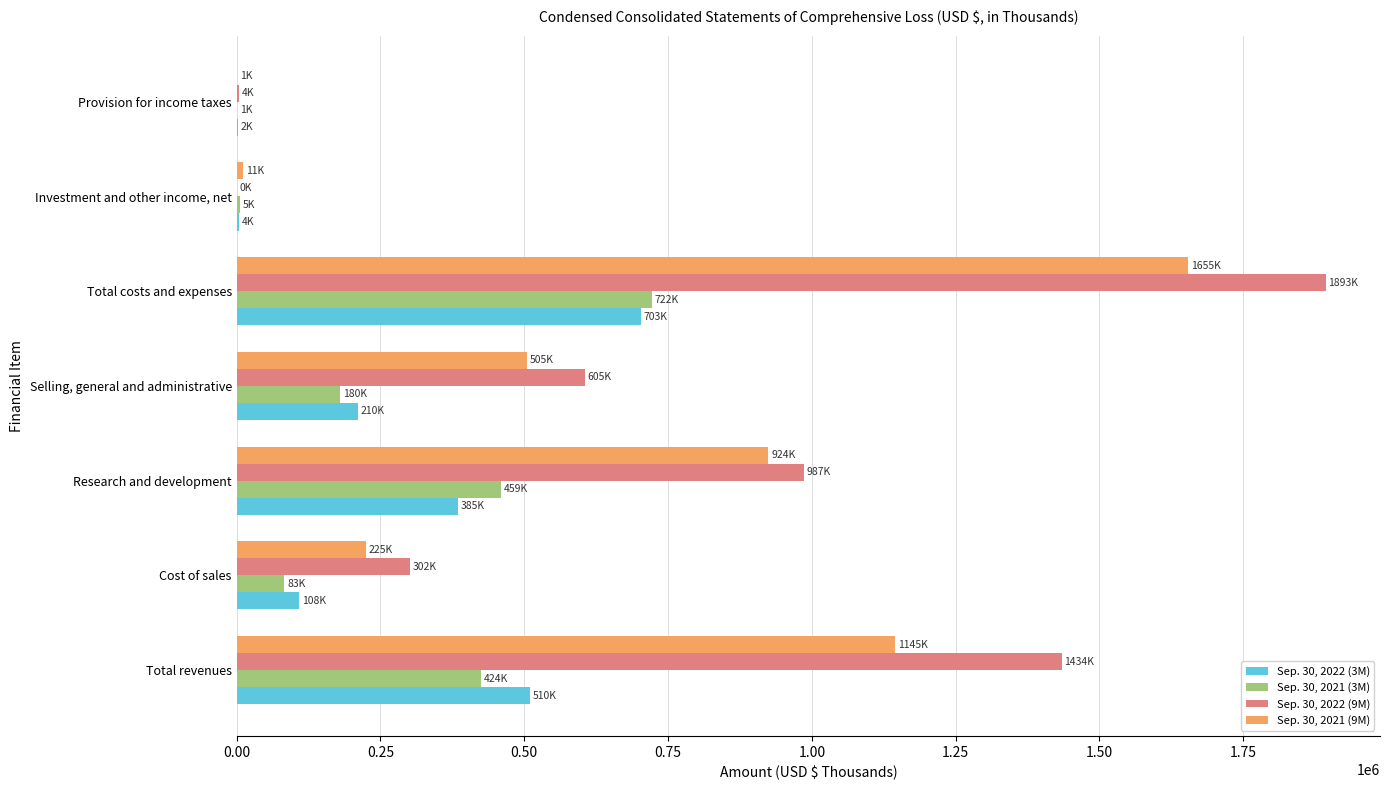

Which series changed the most between Cost of sales and Research and development?

Sep. 30, 2021 (9M)